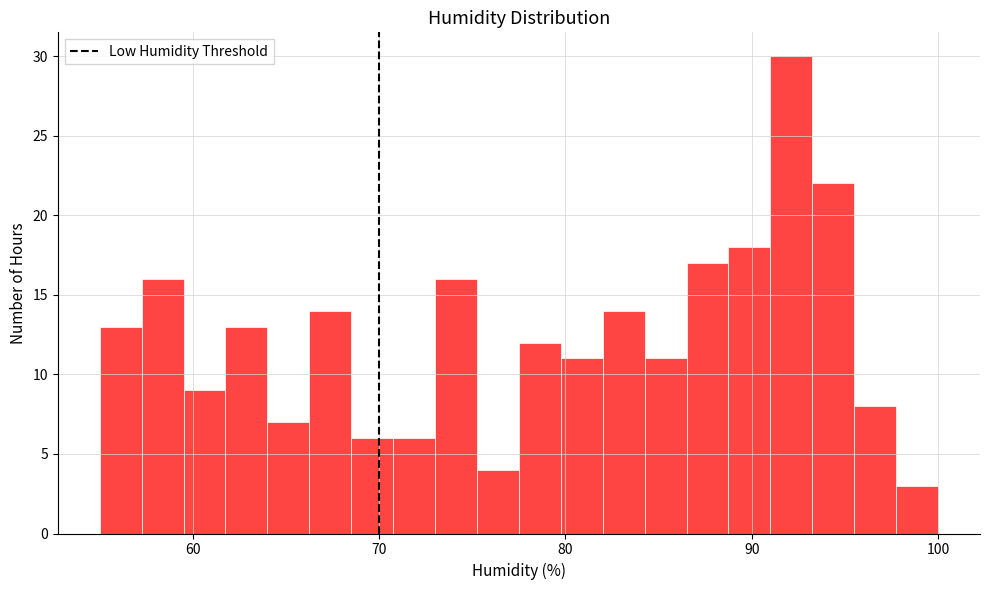

Around what value on the x-axis is the tallest bar? Give the approximate position of its centre, as read against the axis.

92